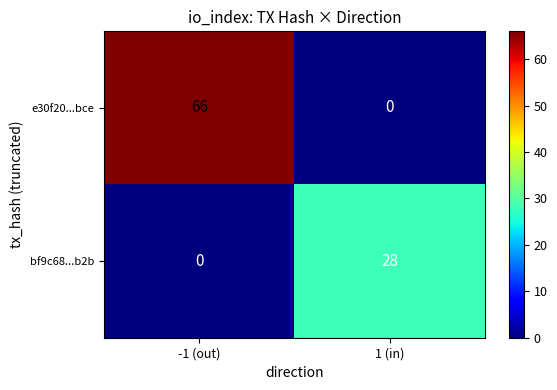

At how many categories does at least one series exceed 31?

1